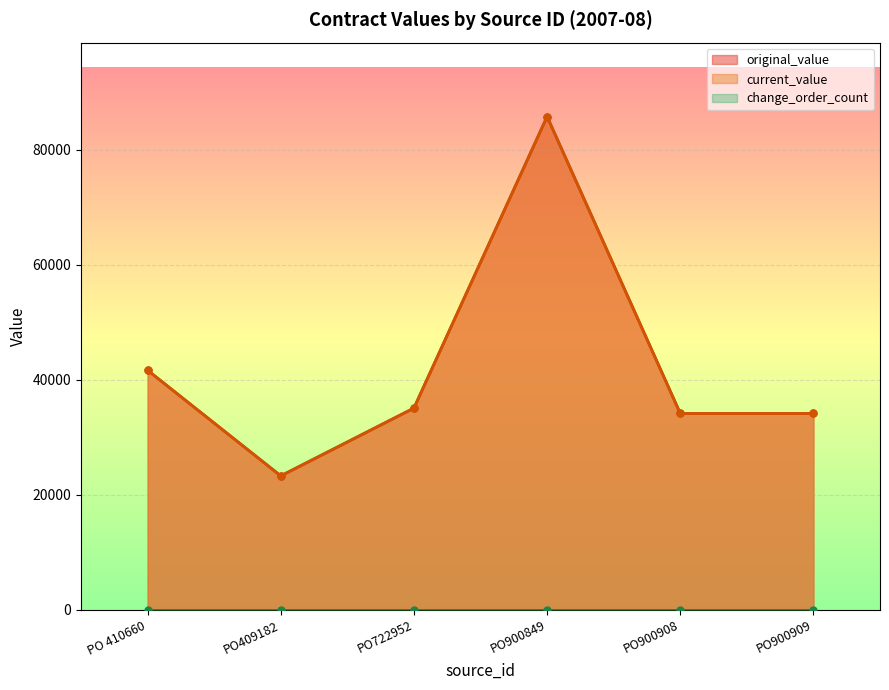

Where does the original_value series first go above 35060?

PO 410660